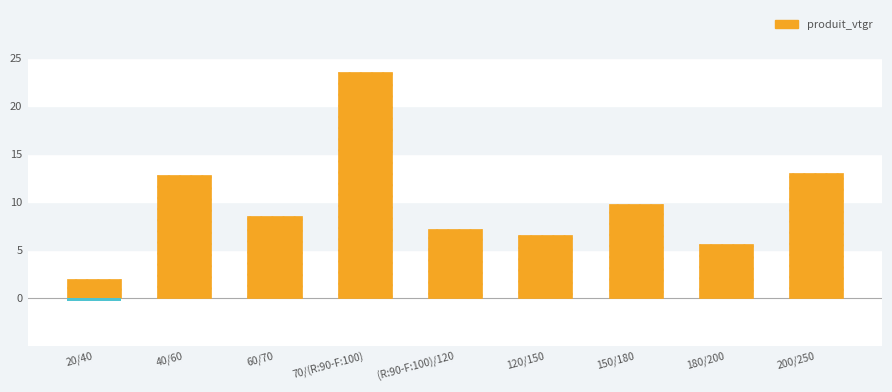

What is the label of the 6th bar from the right?

70/(R:90-F:100)